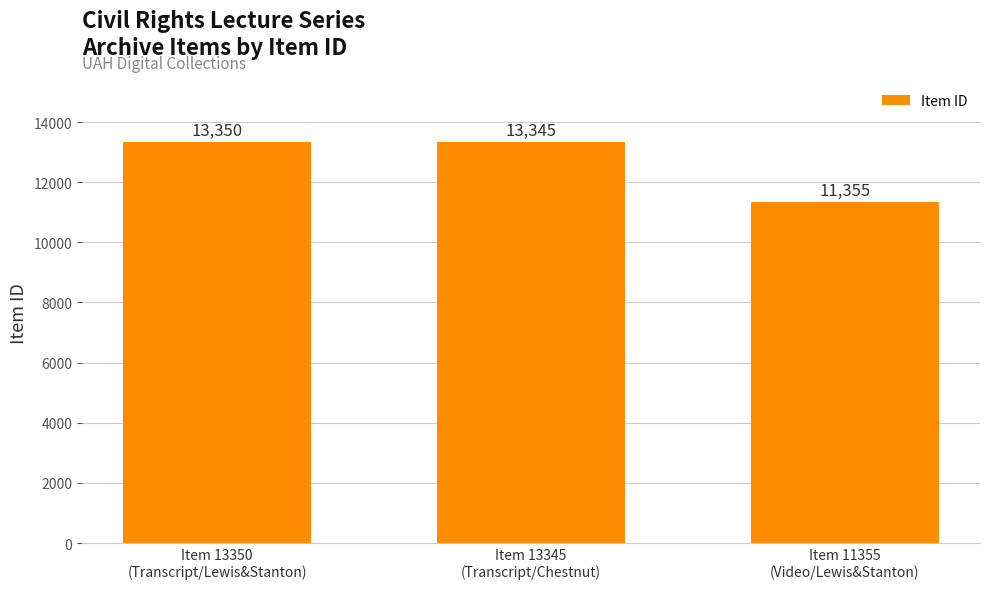

Reading left to right, list all the values displayed in this chart.

Item 13350
(Transcript/Lewis&Stanton)=13350	Item 13345
(Transcript/Chestnut)=13345	Item 11355
(Video/Lewis&Stanton)=11355